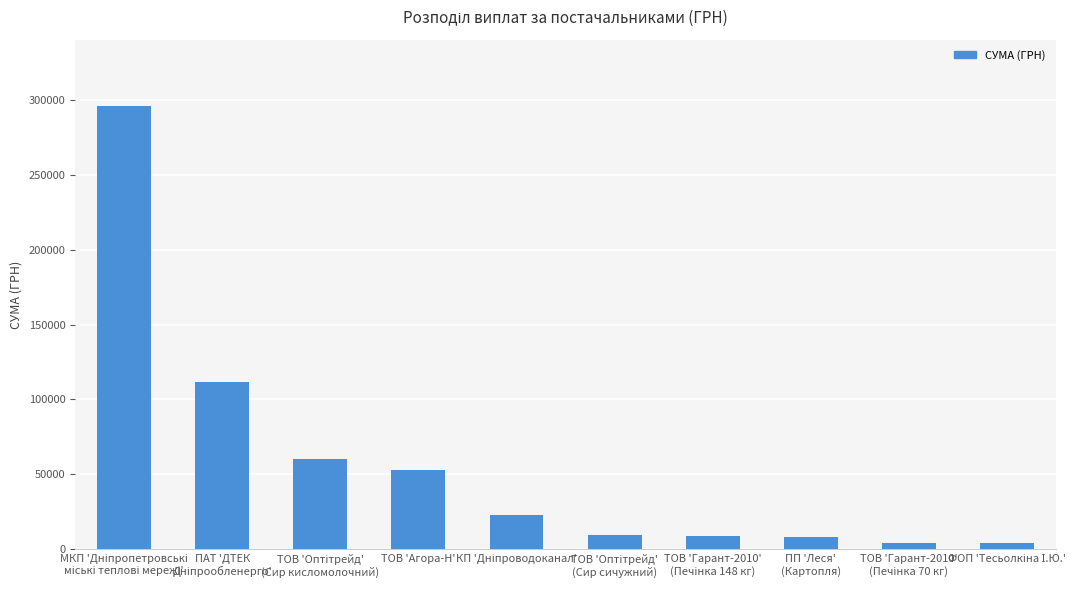

What is the value of the 2nd bar from the left?

111990.4